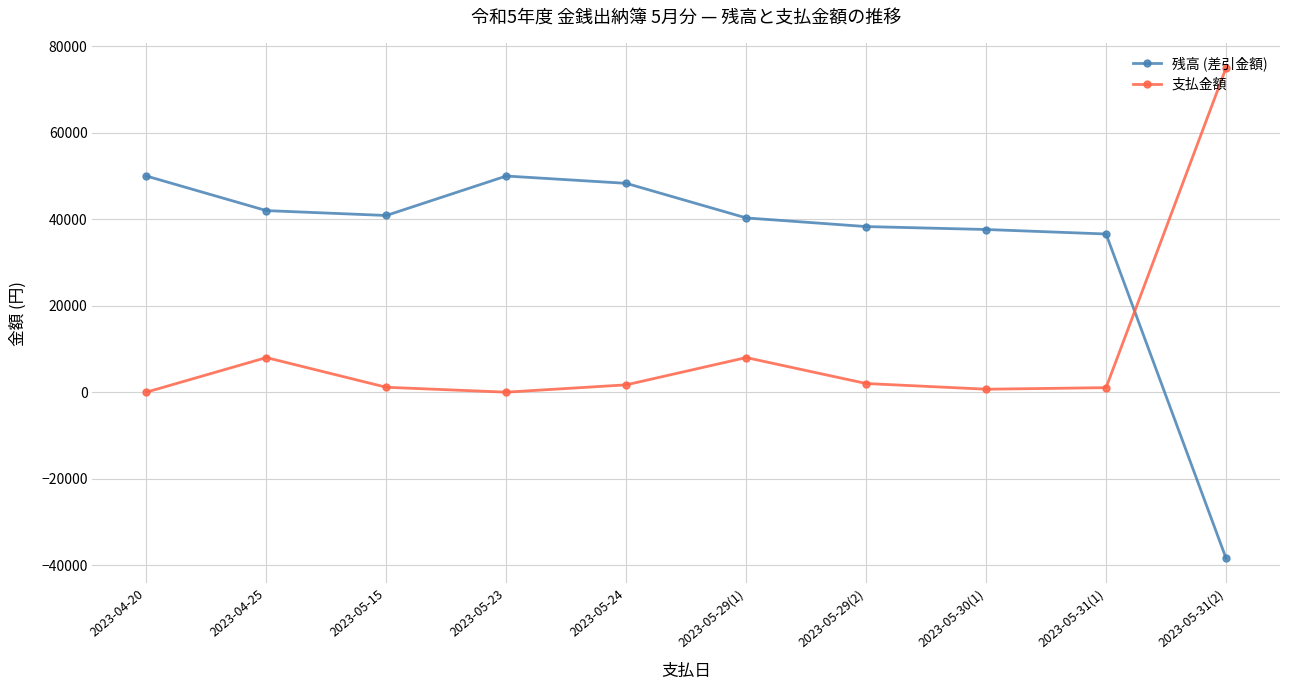

What is the highest value of the 支払金額 series?

75000